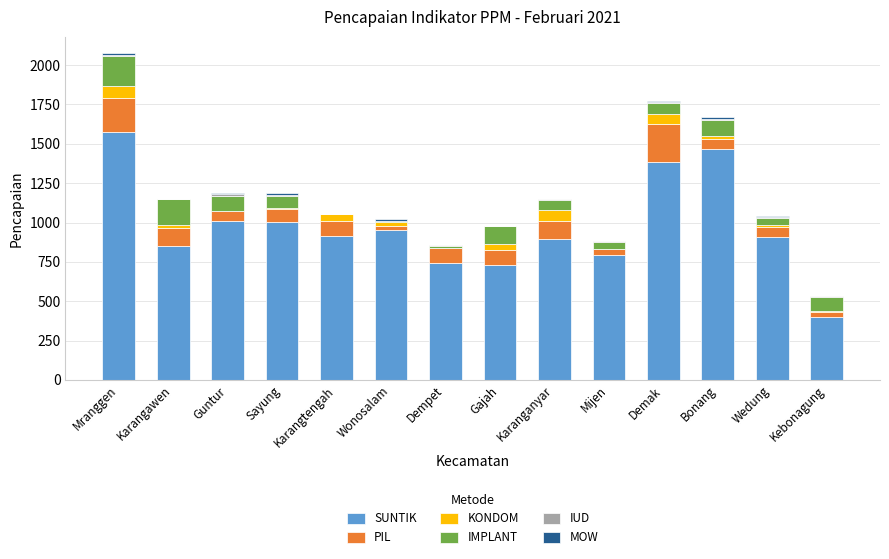

The value of SUNTIK at Guntur is 1010. True or false?

True